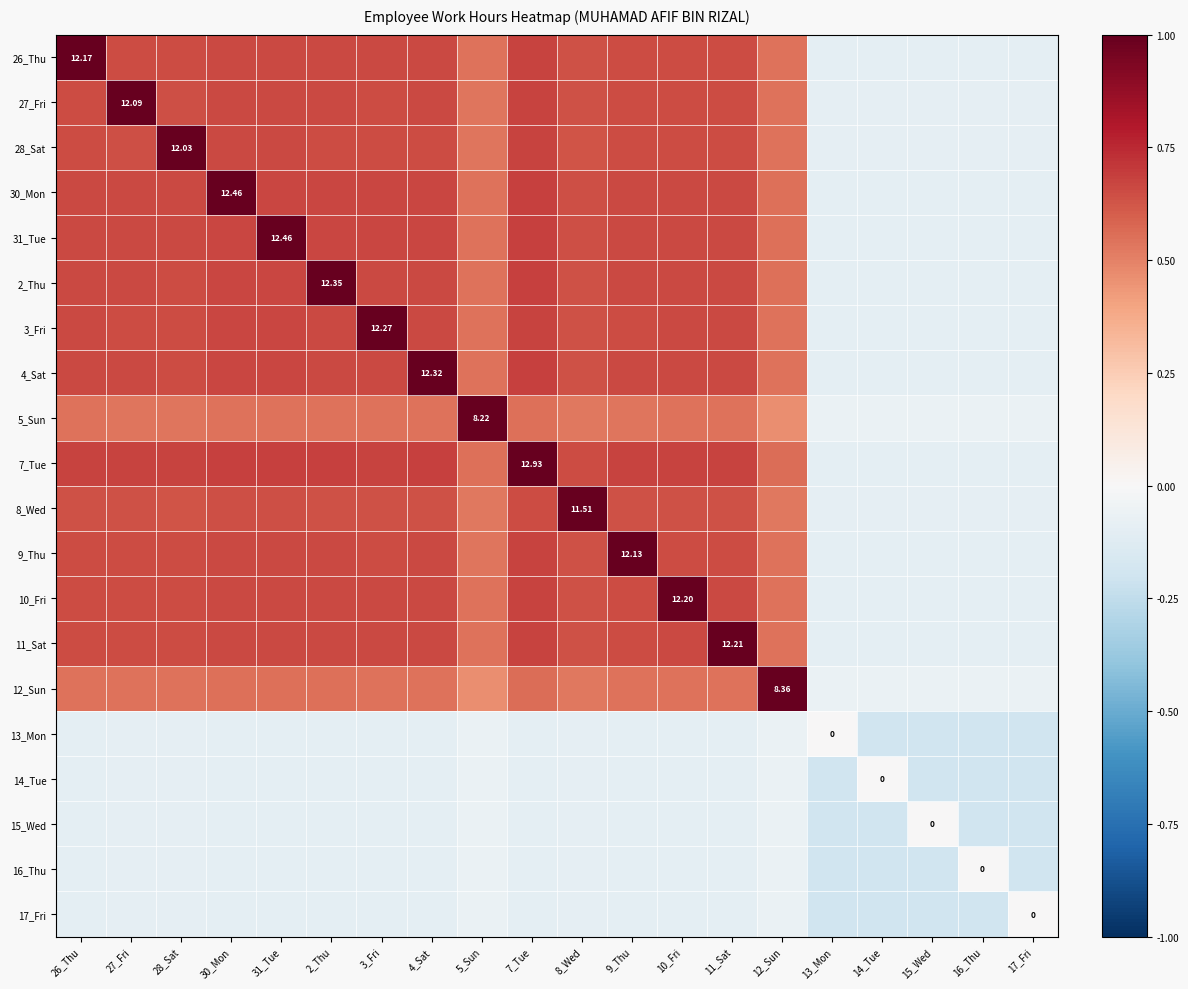

What is the lowest value of the 8_Wed series?

-0.1